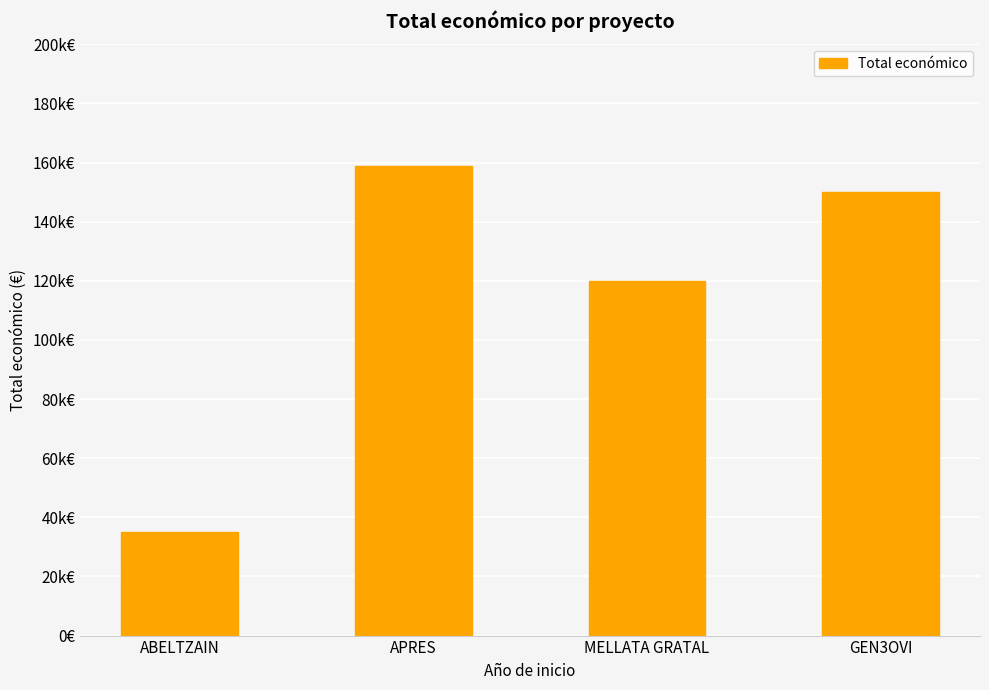

What is the label of the 3rd bar from the right?

APRES